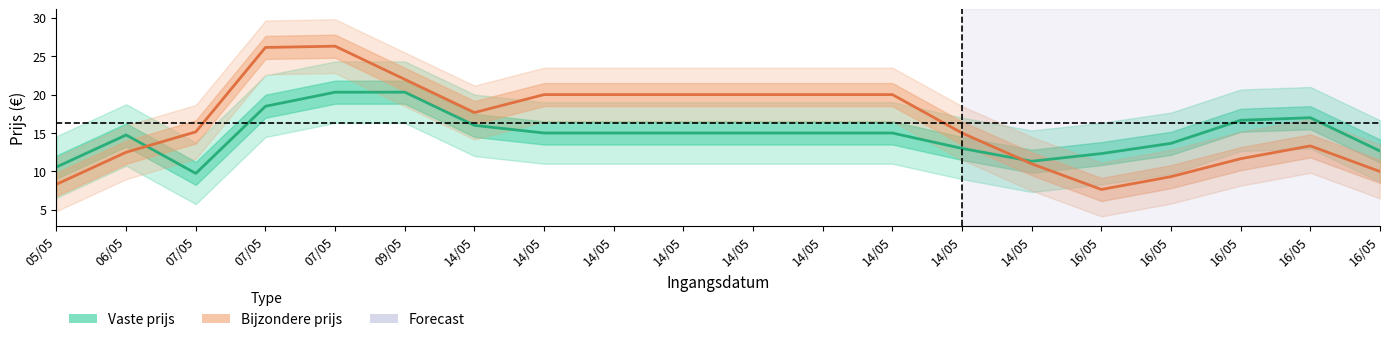

At 14/05, list the series in order from largest to smallest.

Bijzondere prijs, Vaste prijs